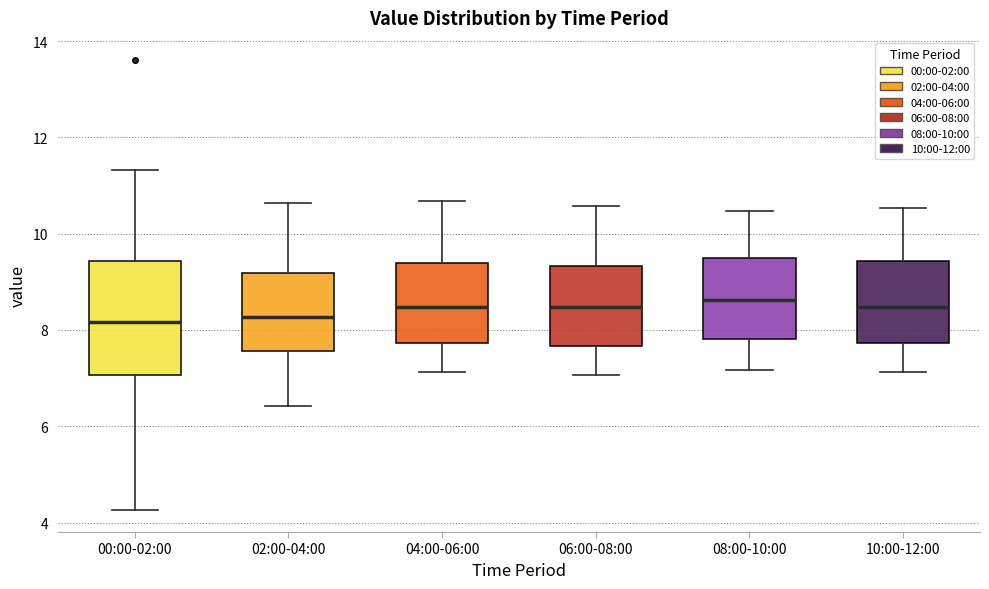

Reading left to right, transcribe this box plot: for each box, give where its median line is, the range the box spans, and where its two whiskers end, as read against the y-axis. The values are not printed on the chart, so give them approximately, as read against the axis.

00:00-02:00: median 8.2, box 7.0 to 9.4, whiskers 4.2 to 11.4
02:00-04:00: median 8.2, box 7.6 to 9.2, whiskers 6.4 to 10.6
04:00-06:00: median 8.4, box 7.8 to 9.4, whiskers 7.2 to 10.6
06:00-08:00: median 8.4, box 7.6 to 9.4, whiskers 7.0 to 10.6
08:00-10:00: median 8.6, box 7.8 to 9.4, whiskers 7.2 to 10.4
10:00-12:00: median 8.4, box 7.8 to 9.4, whiskers 7.2 to 10.6